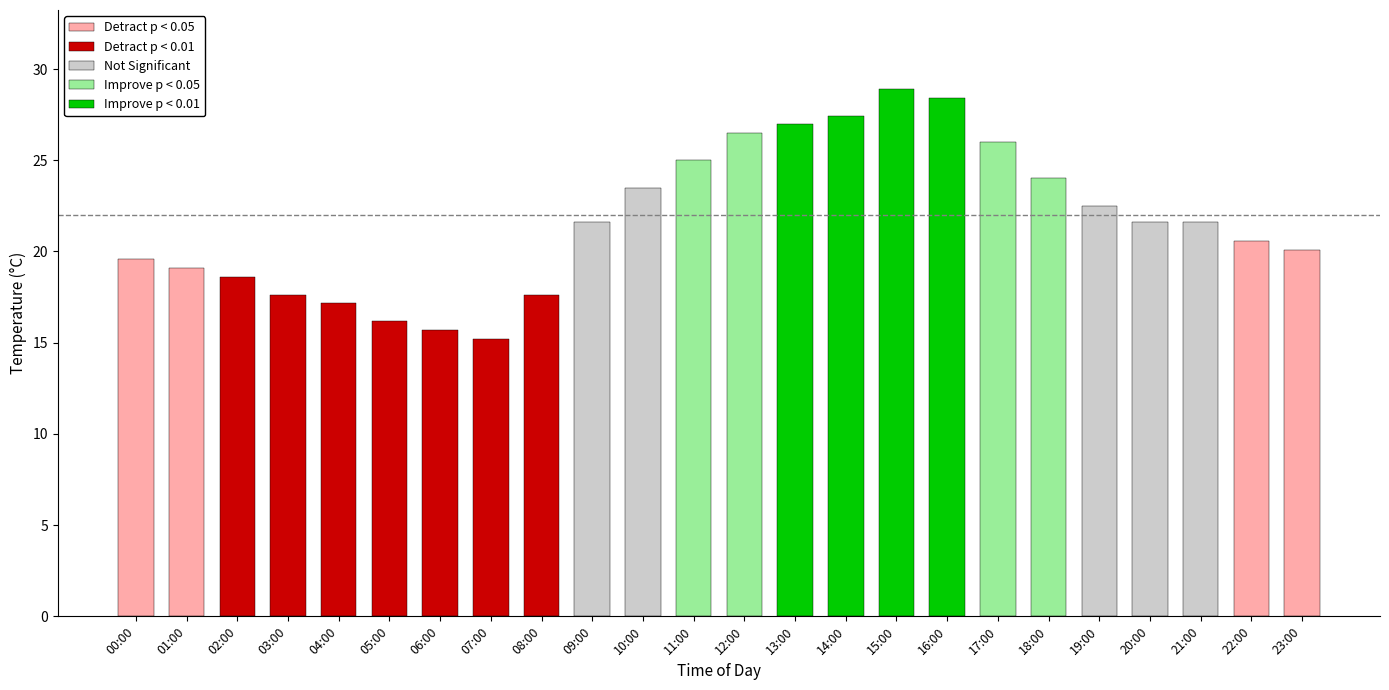

What is the value of the 15th bar from the left?

27.4